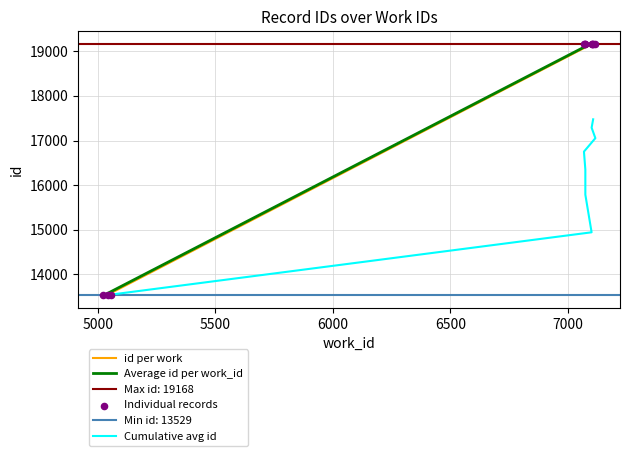

Between 7094 and 7094, which is larger?

7094